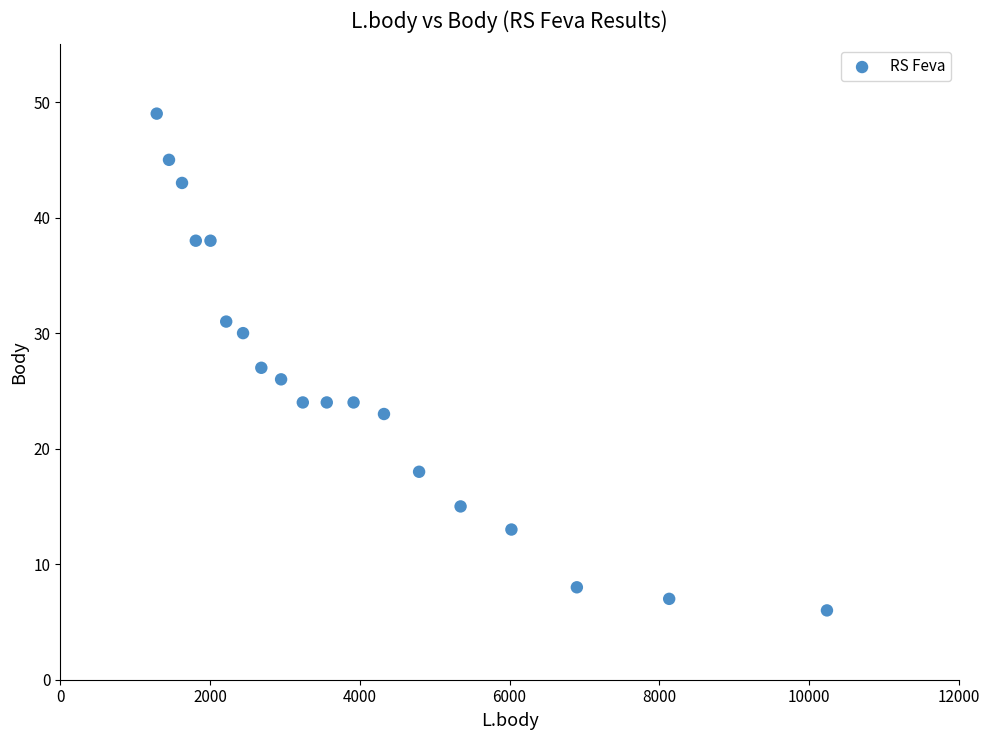

What is the range of Y values (max minus min)?

43